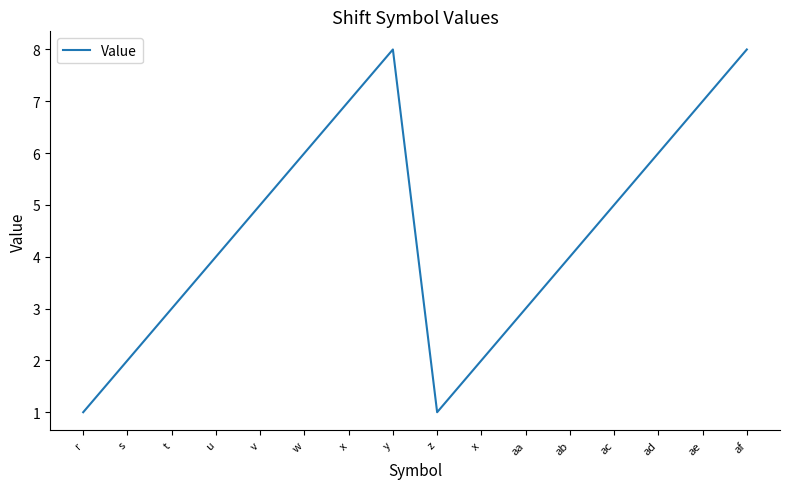

Which label corresponds to the smallest value in the chart?

r